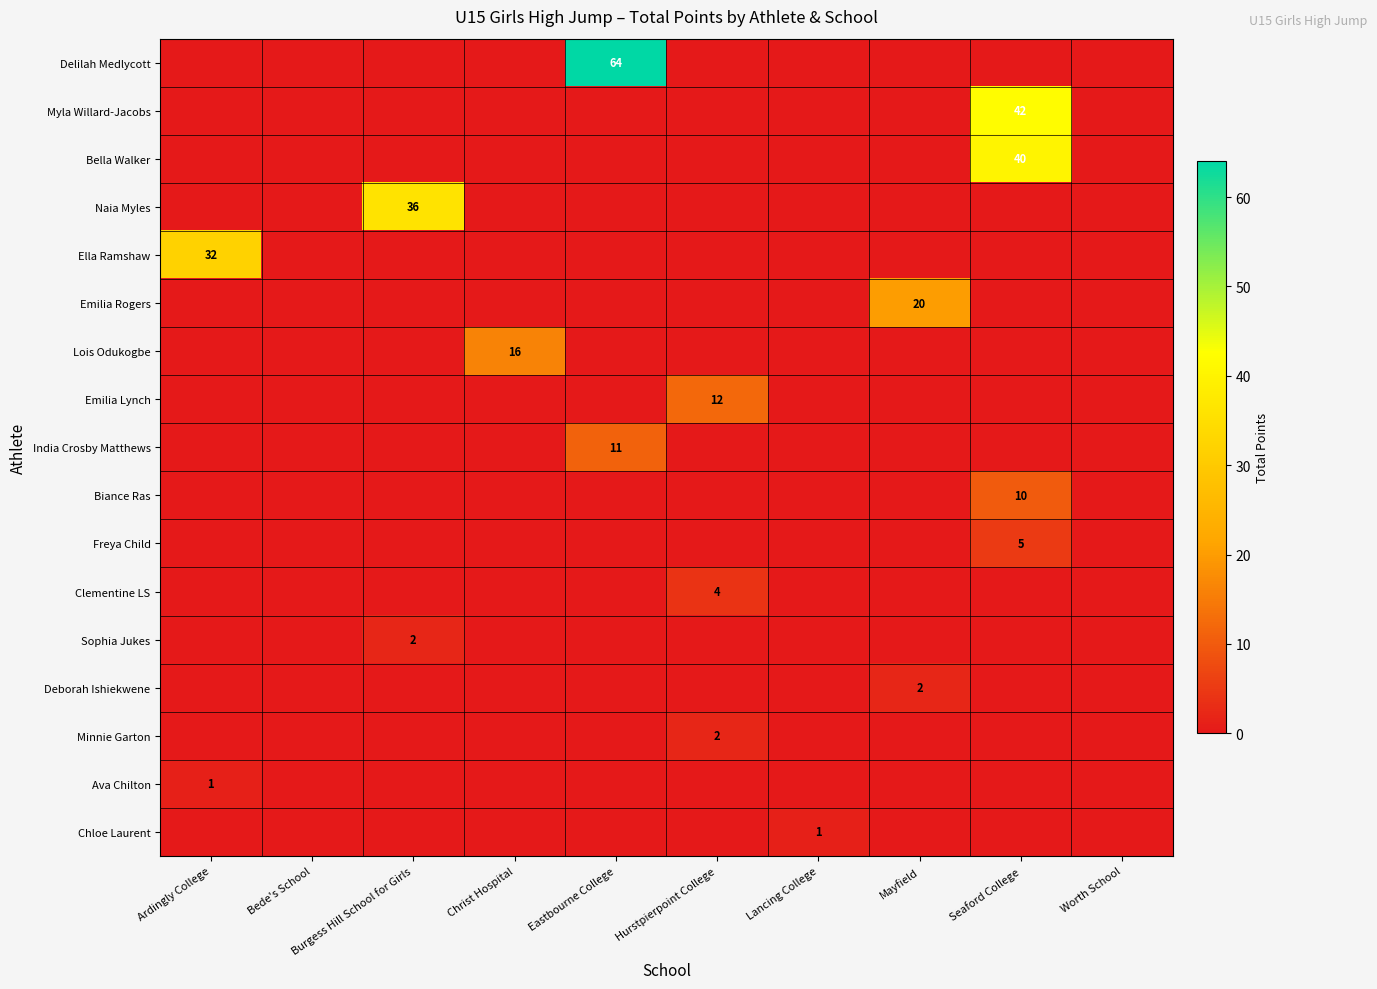

Which series has the largest total across all categories?

Delilah Medlycott